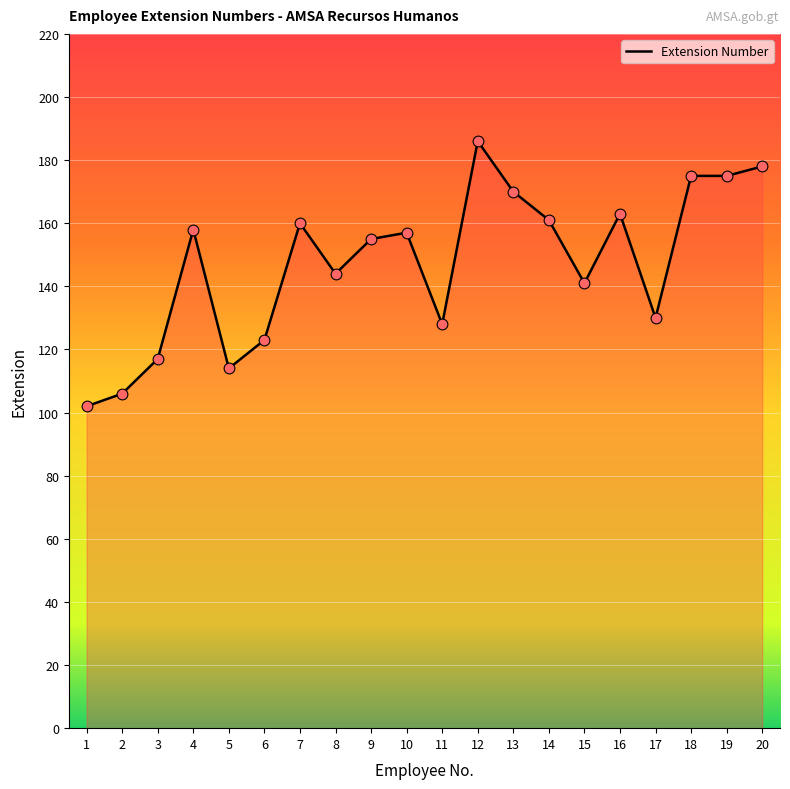

Which has a higher value, 11 or 15?

15